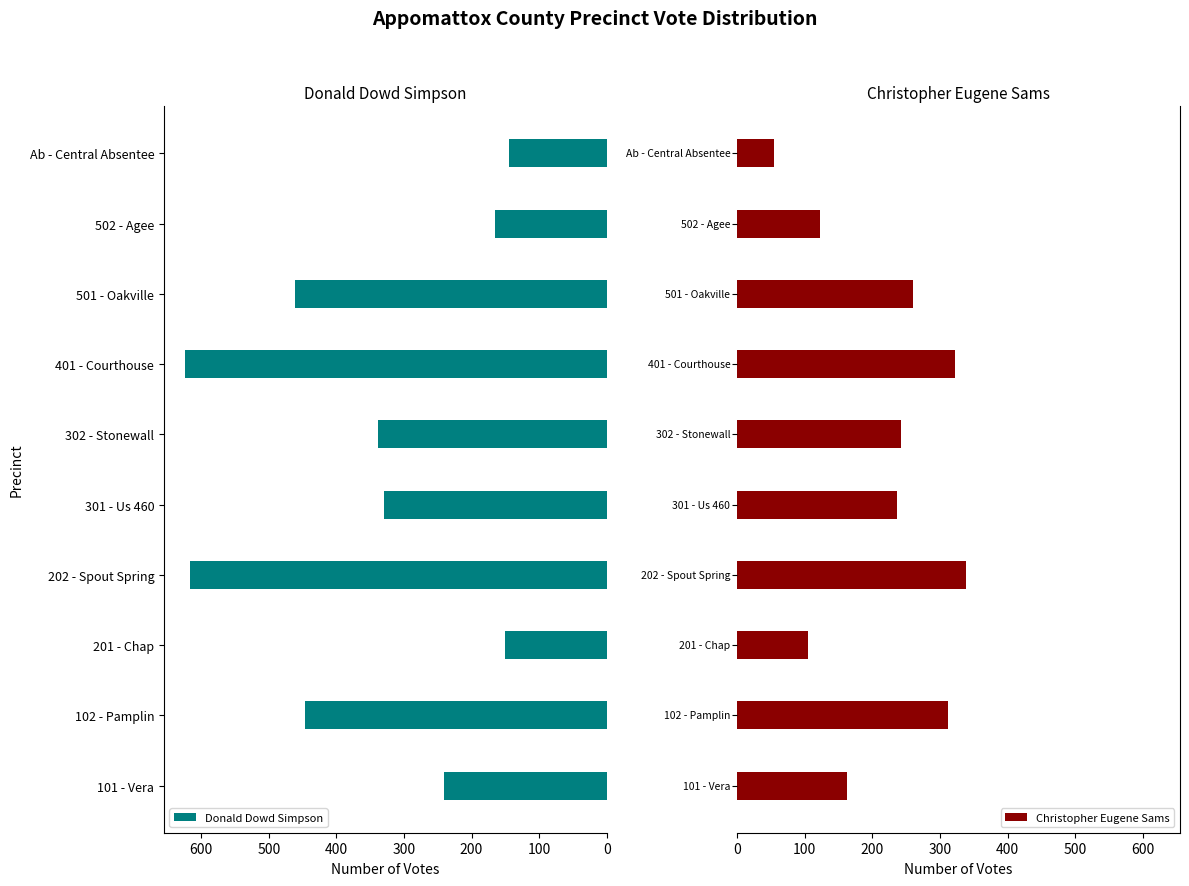

At how many categories does at least one series exceed 608?

2